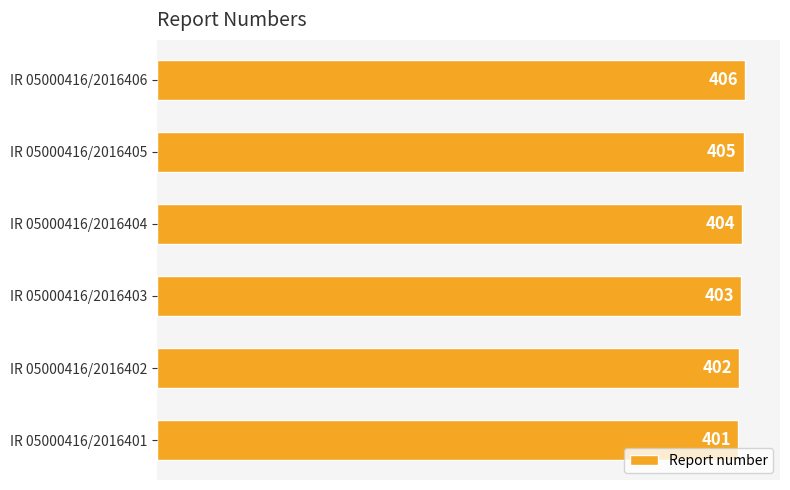

What is the difference between the maximum and minimum values?

5